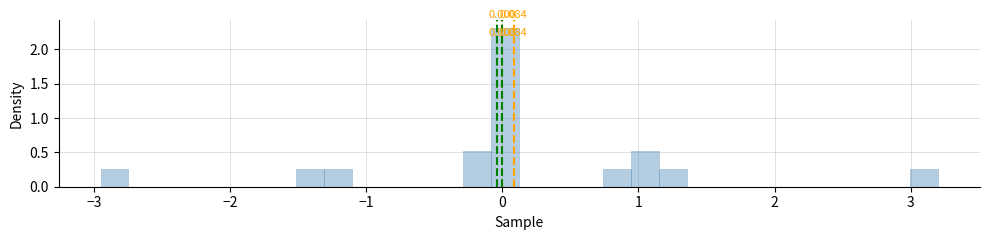

Around what value on the x-axis is the tallest bar? Give the approximate position of its centre, as read against the axis.

0.0